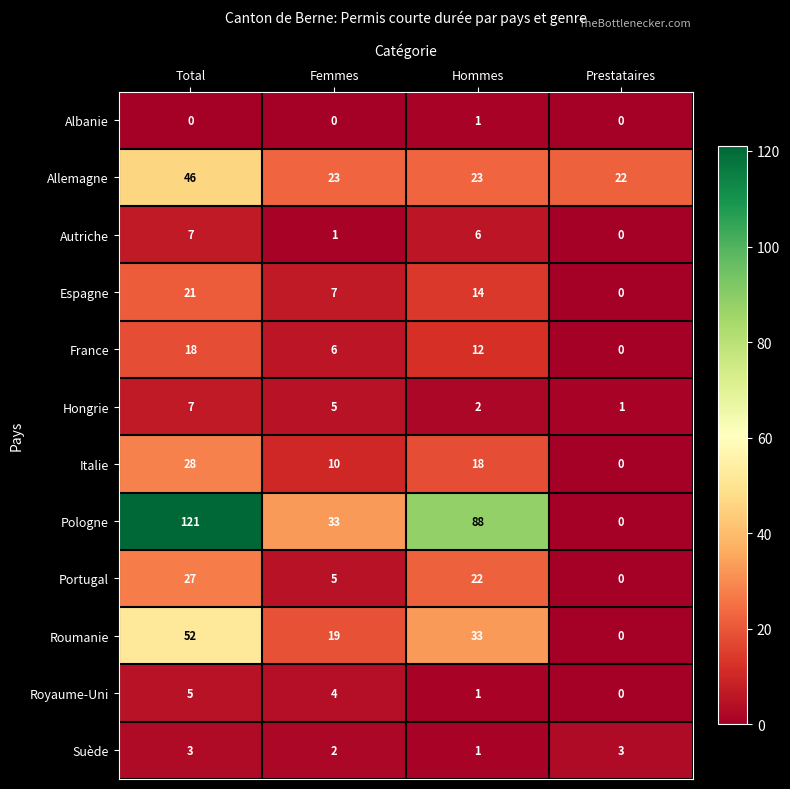

At how many categories does at least one series exceed 77?

2